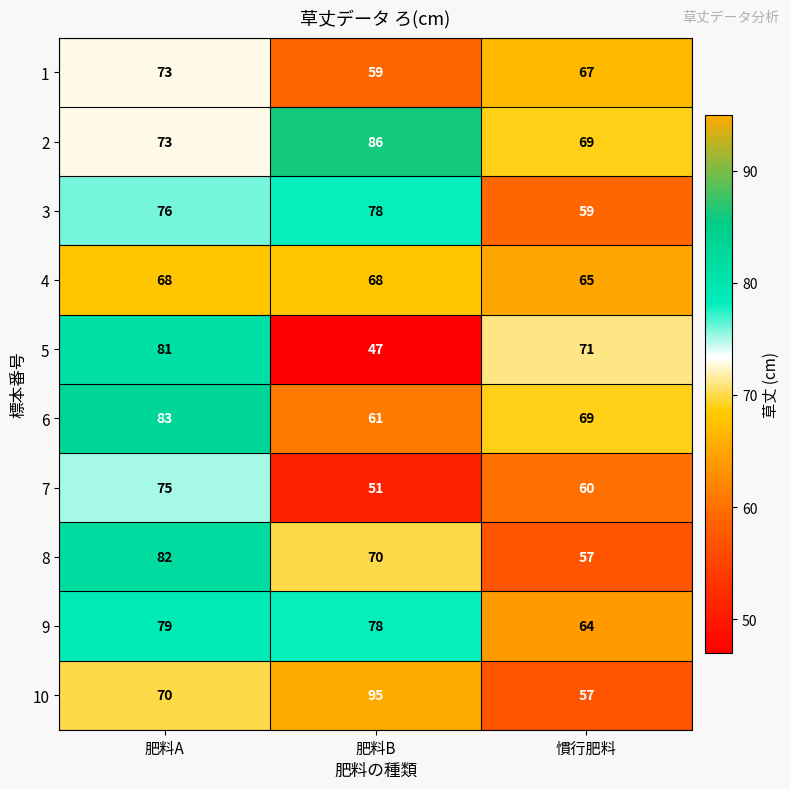

Reading right to left, what are all the values shown in this chart?

1: 67	59	73
2: 69	86	73
3: 59	78	76
4: 65	68	68
5: 71	47	81
6: 69	61	83
7: 60	51	75
8: 57	70	82
9: 64	78	79
10: 57	95	70